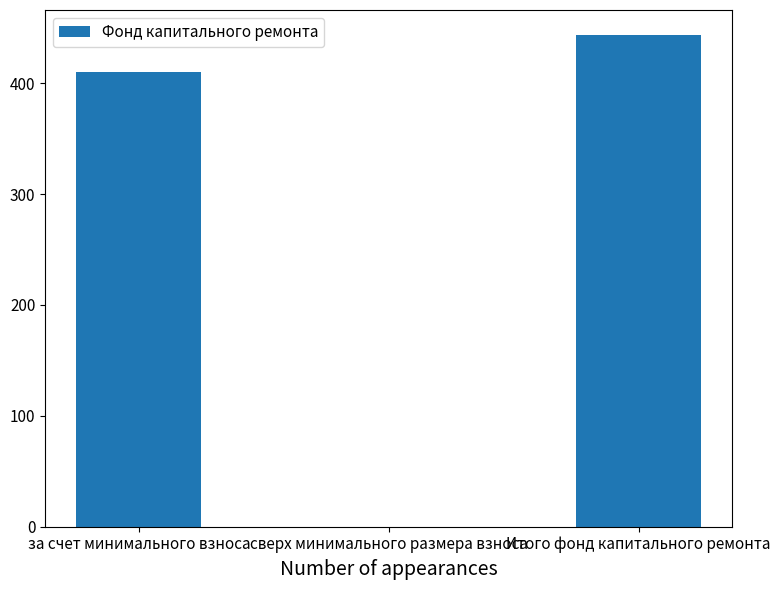

Reading left to right, list all the values displayed in this chart.

410.4	0.0	443.9